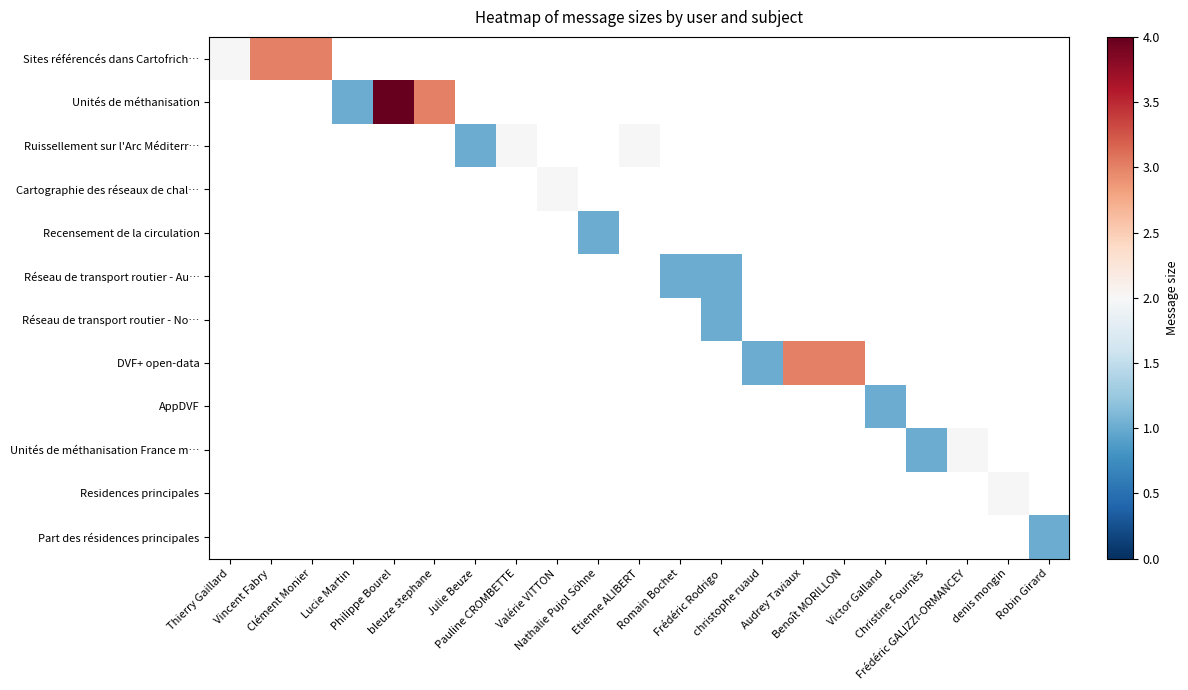

How many data points does each series have?

21